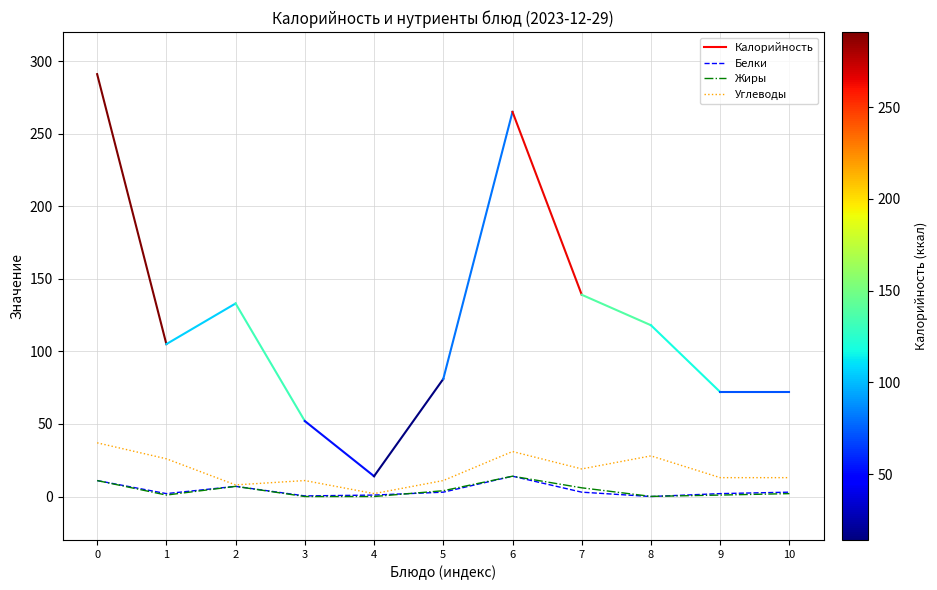

What is the maximum value for Жиры?

14.0